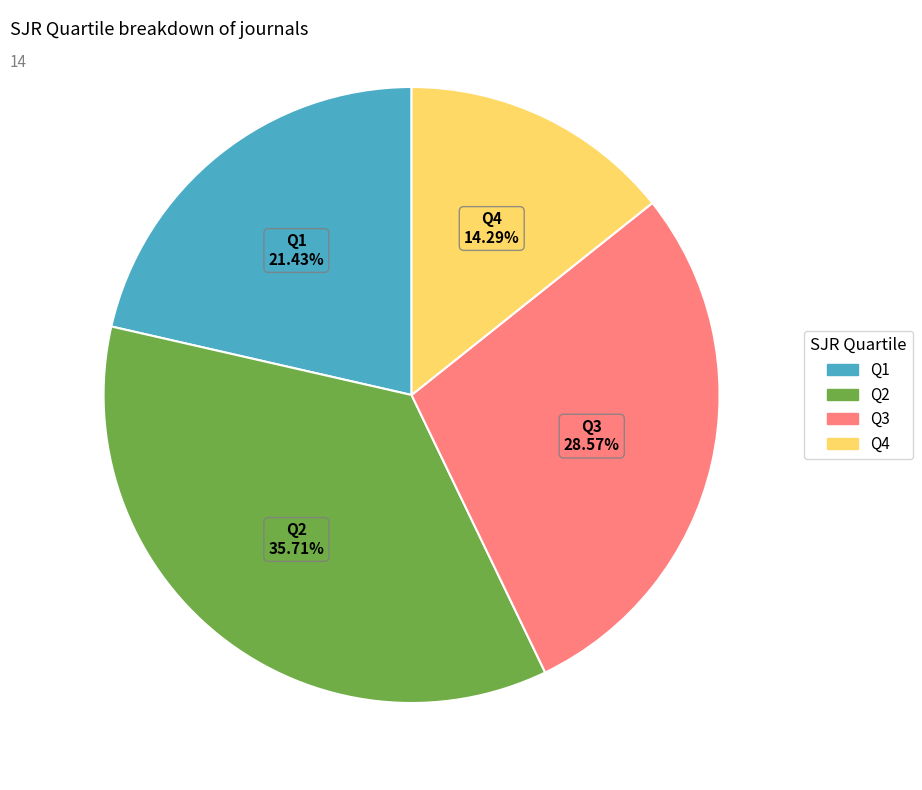

Rank the categories by value from highest to lowest.

Q2, Q3, Q1, Q4